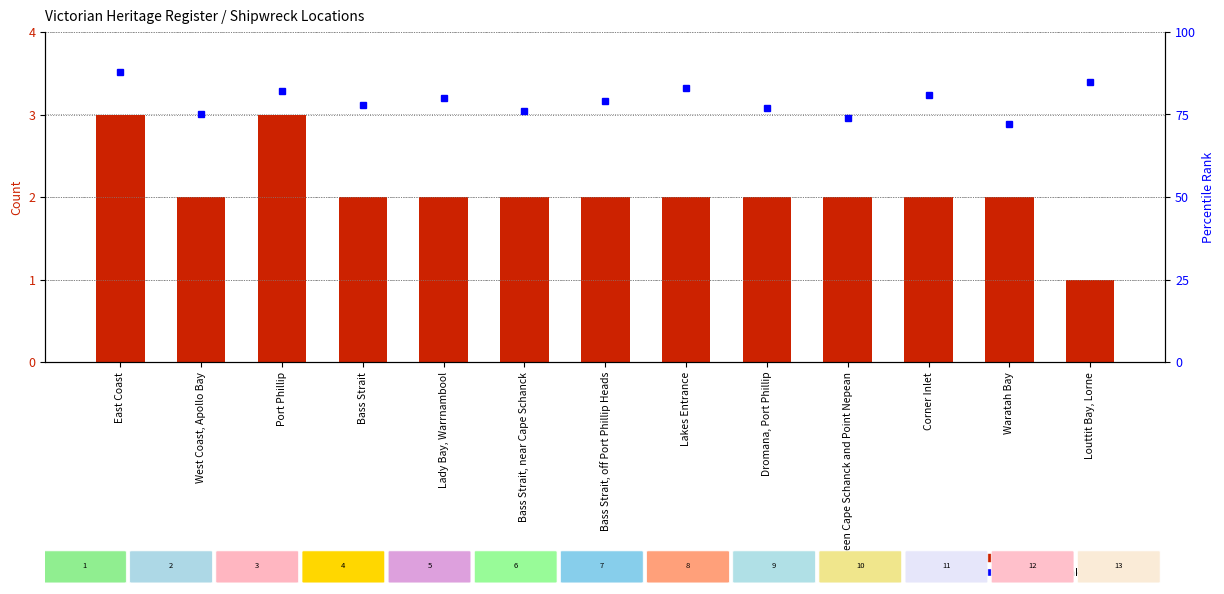

What is the value of the Ship Count bar at the 3rd from the left?

3